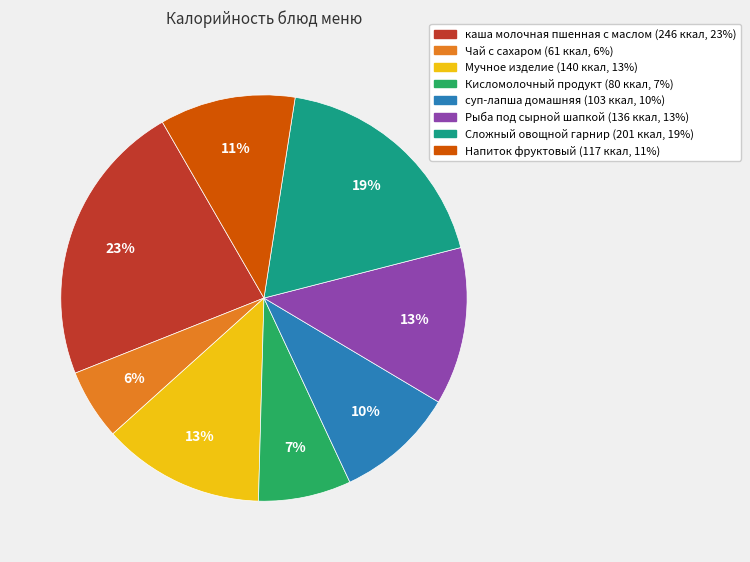

Approximately how many times larger is the value at Рыба под сырной шапкой compared to каша молочная пшенная с маслом?

0.6